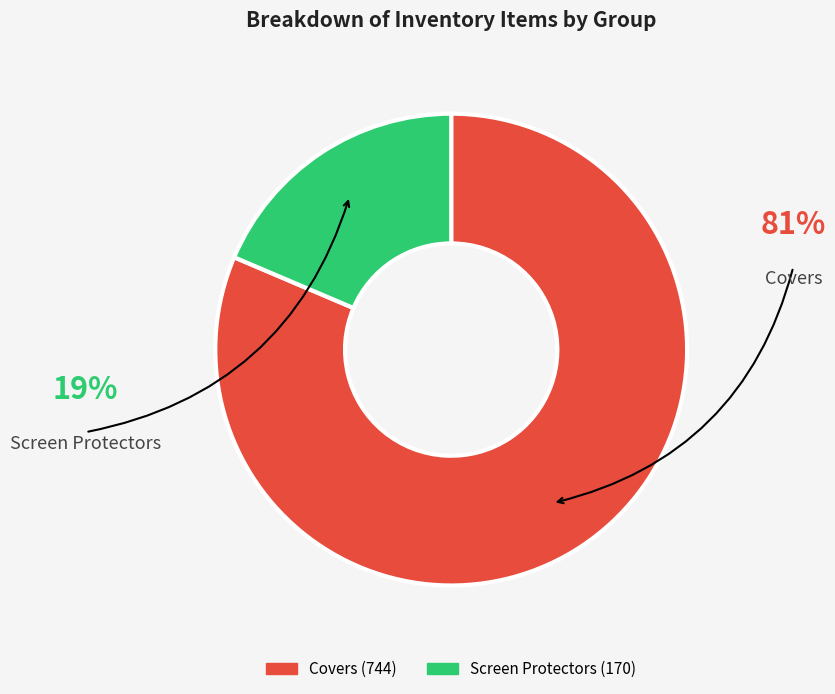

Rank the categories by value from highest to lowest.

Covers, Screen Protectors